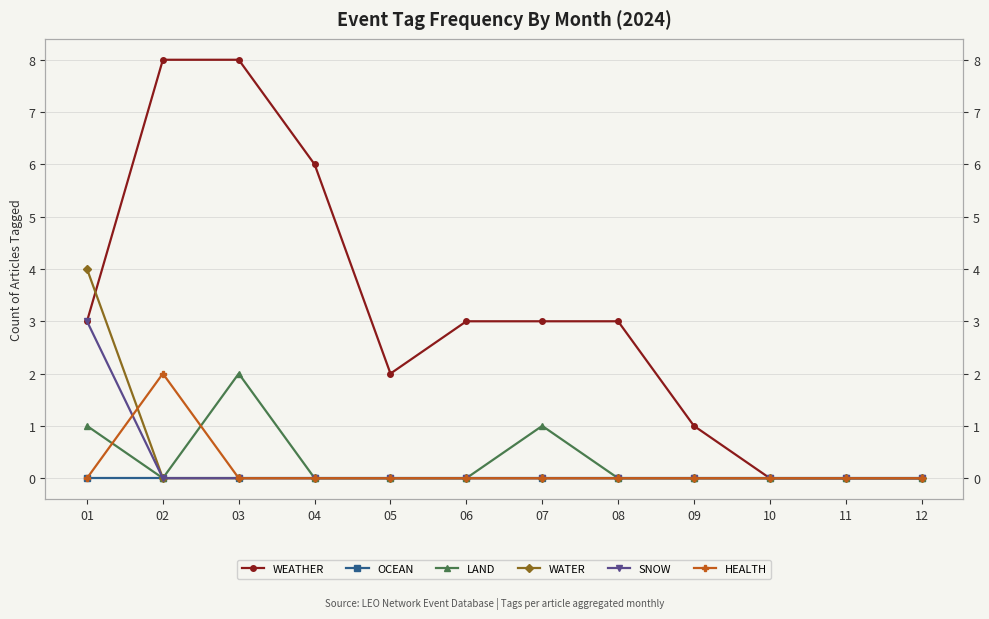

Rank the series by their maximum value, from highest to lowest.

WEATHER, WATER, SNOW, LAND, HEALTH, OCEAN